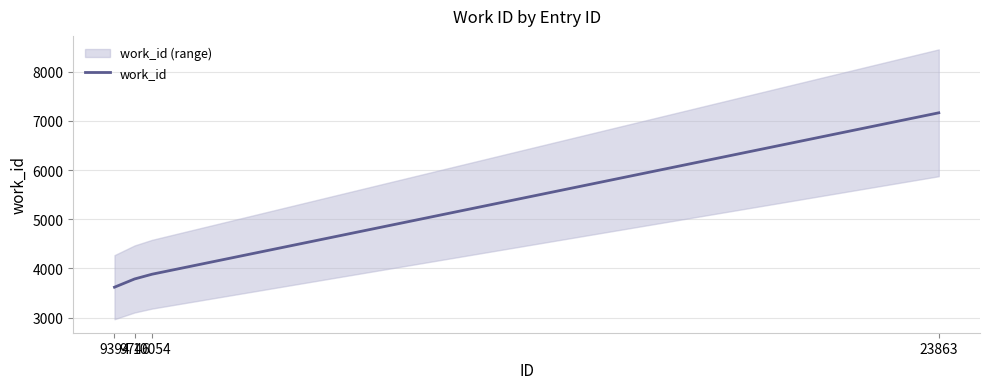

How many data points are less than 3882?

2